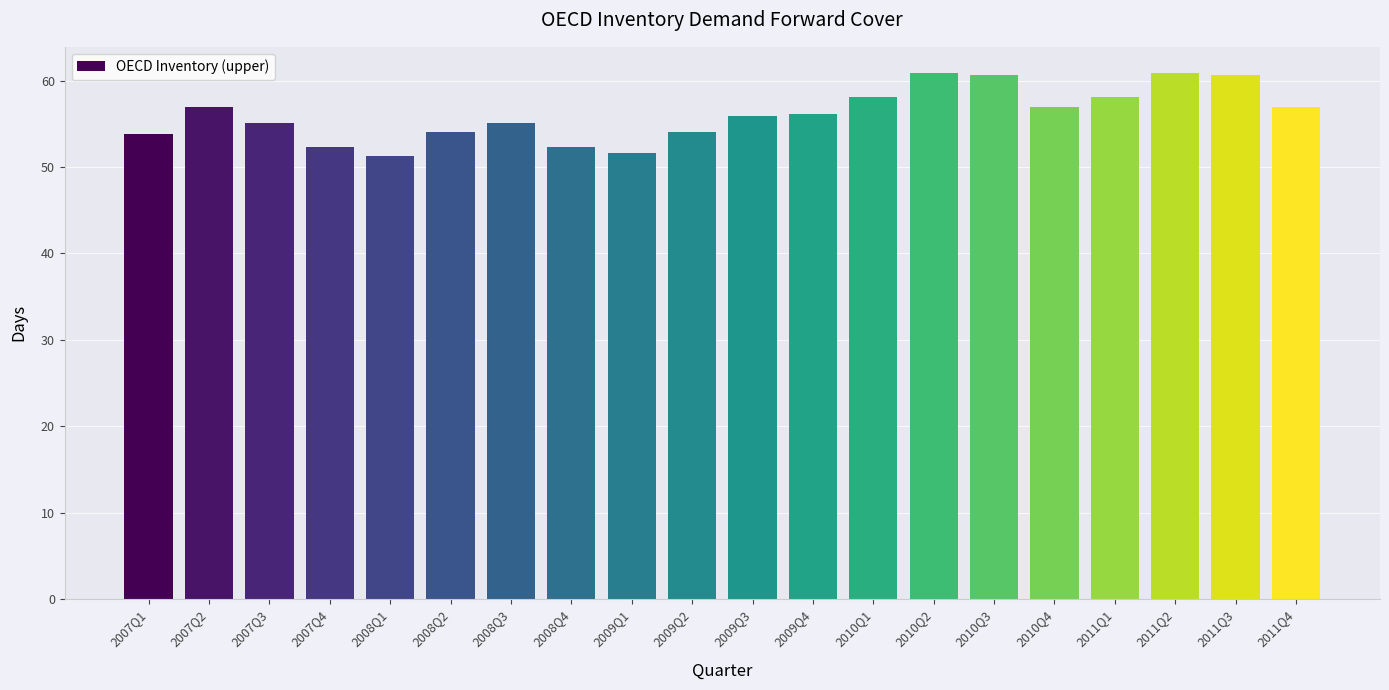

What is the difference between the values at 2011Q3 and 2007Q1?

6.9